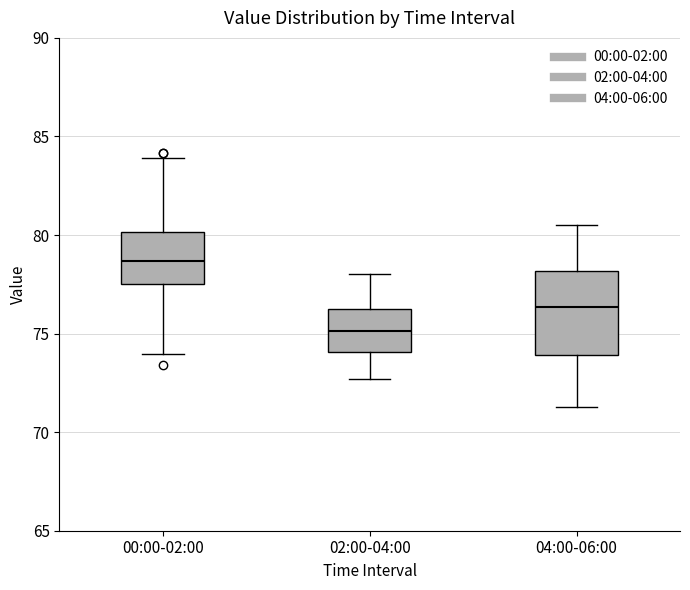

Which box has the lowest median line?

02:00-04:00